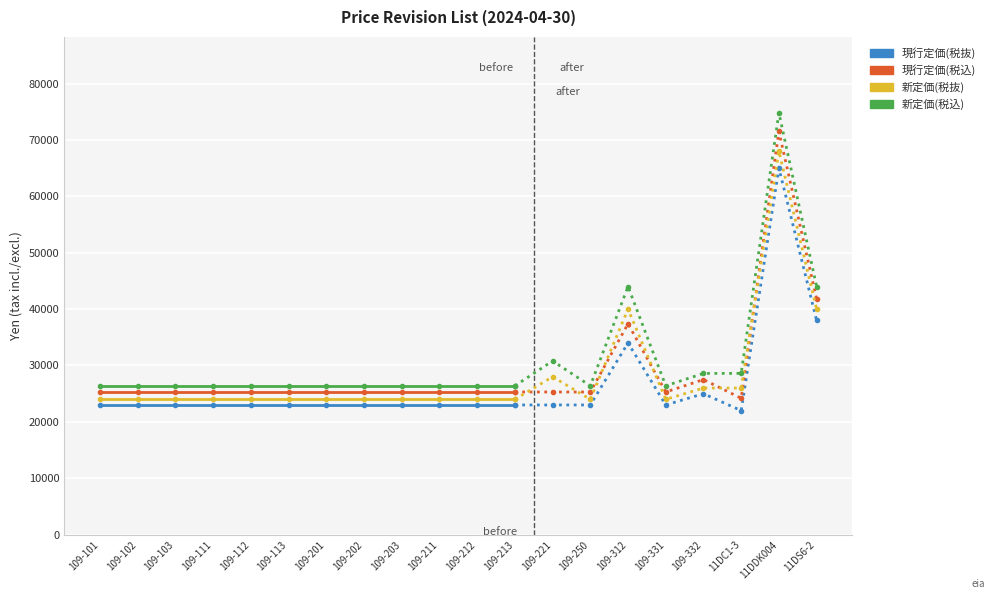

True or false: 現行定価(税込) and 現行定価(税抜) intersect in this chart.

False